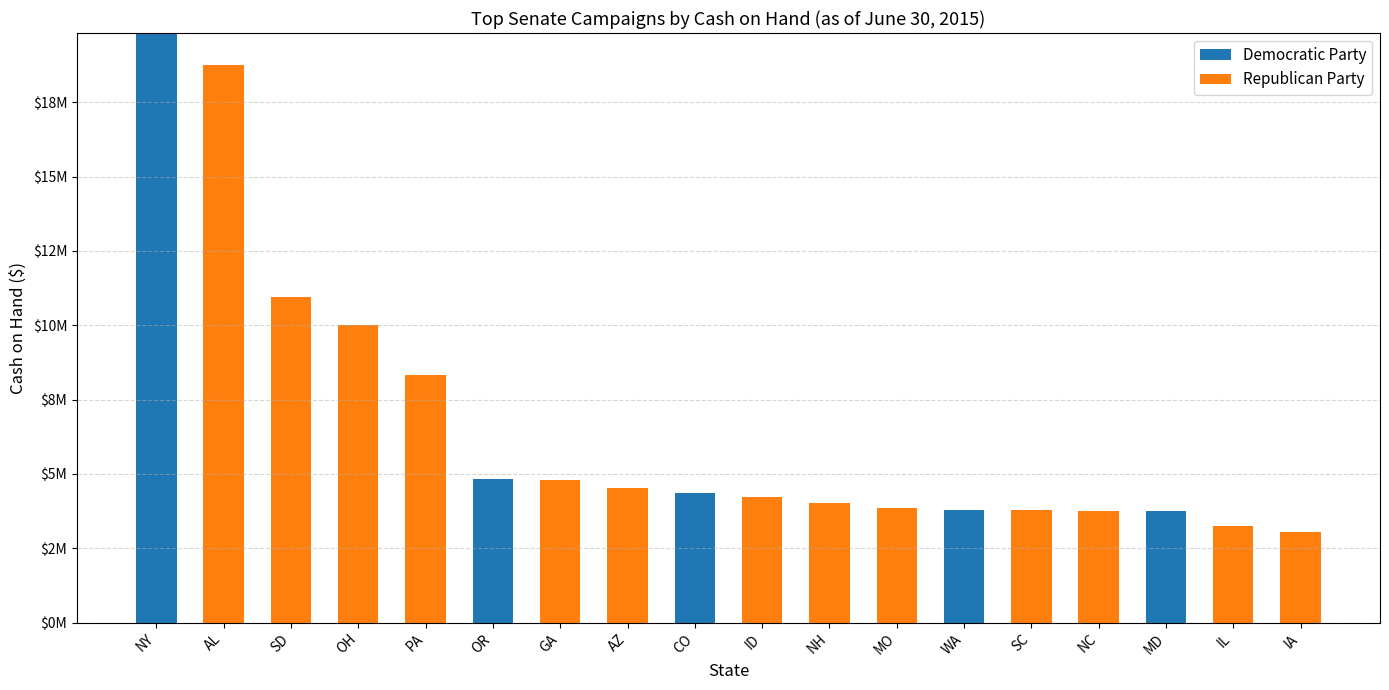

At which label is Republican Party closest to 9384698?

OH